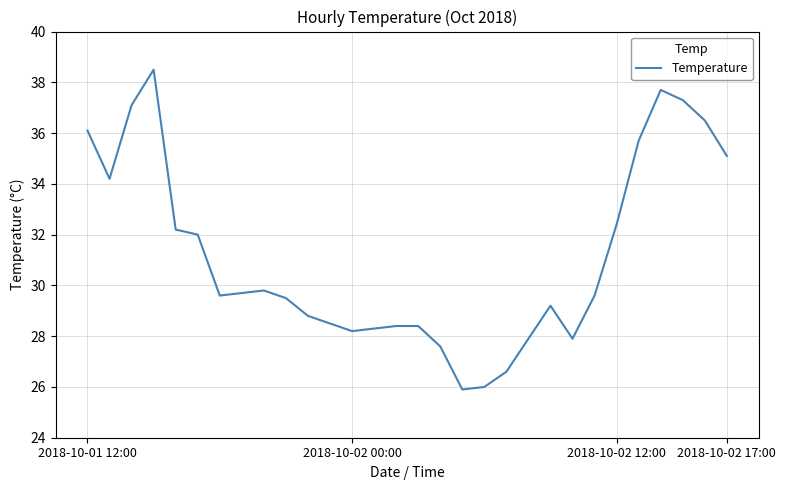

What is the difference between the maximum and minimum values?

12.6